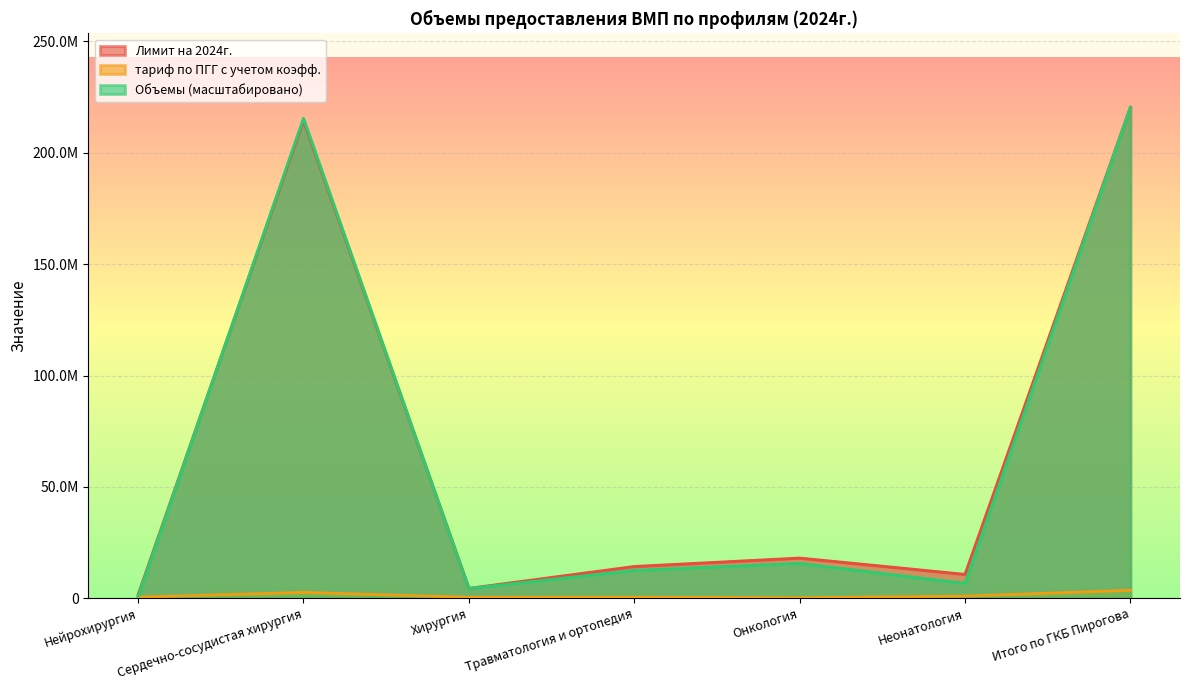

What is the approximate value of Объемы at Онкология?

15690571.0